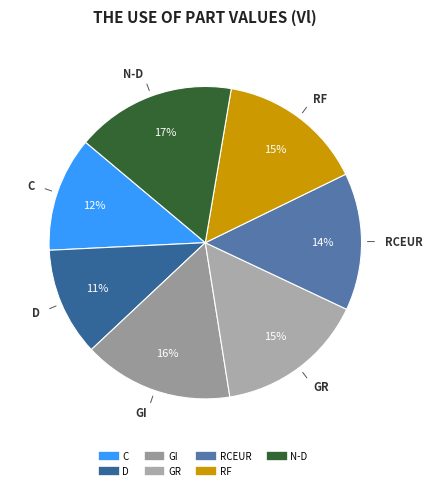

The RCEUR slice represents 14% of the pie. True or false?

True